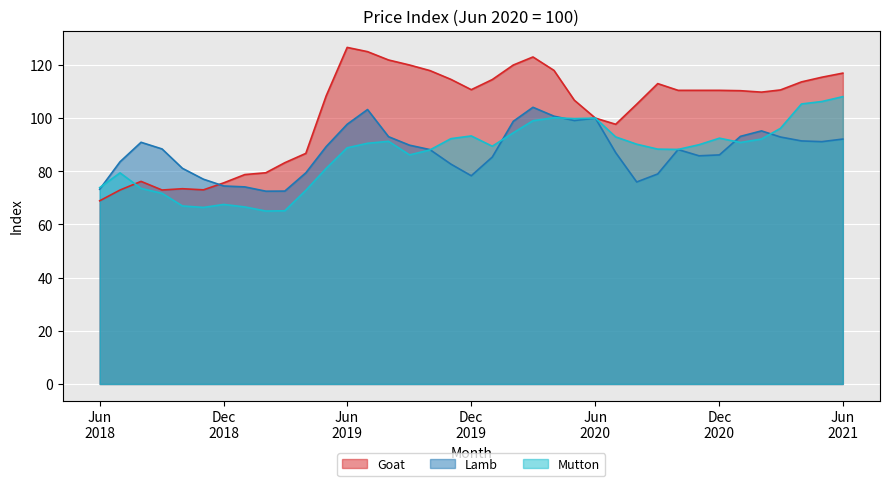

How many times do Lamb and Goat cross each other?

1